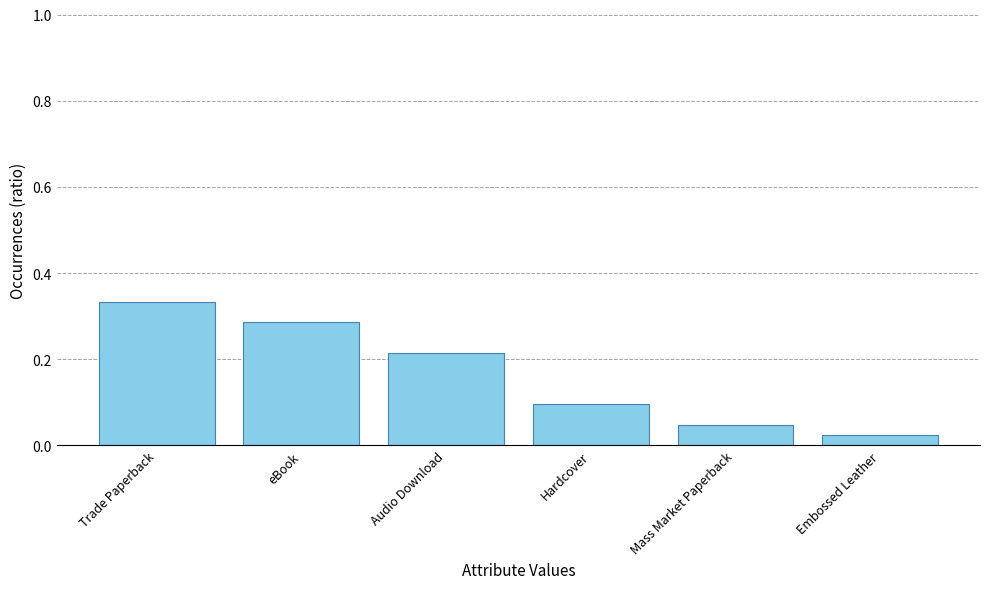

What is the sum of the values at Trade Paperback and eBook?

0.6